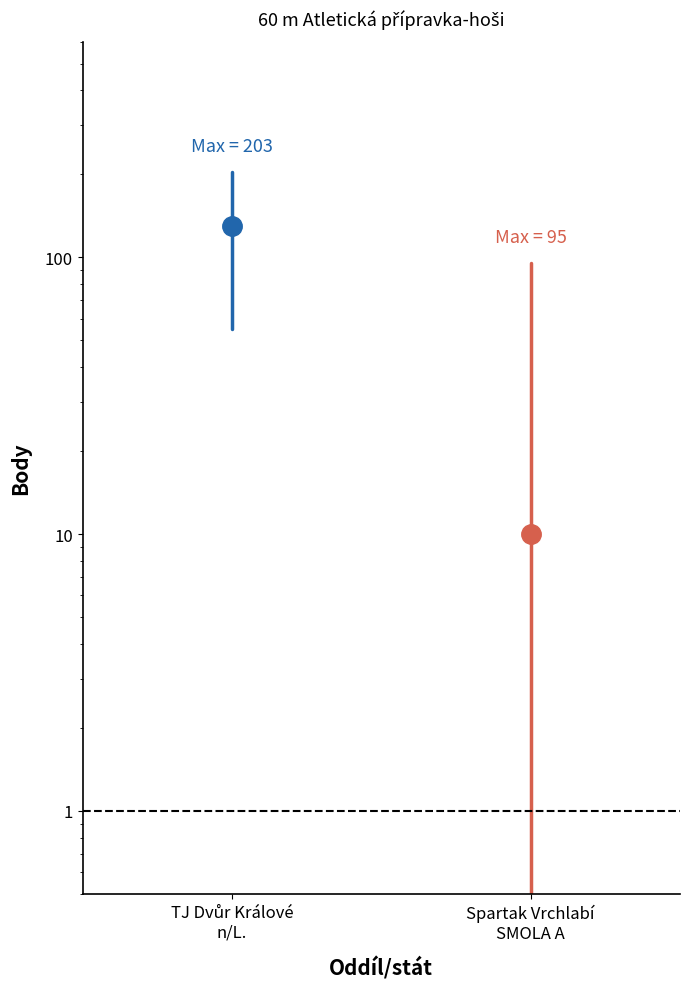

What is the difference between the TJ Dvůr Králové n/L. values at Spartak Vrchlabí
SMOLA A and TJ Dvůr Králové
n/L.?

148.0